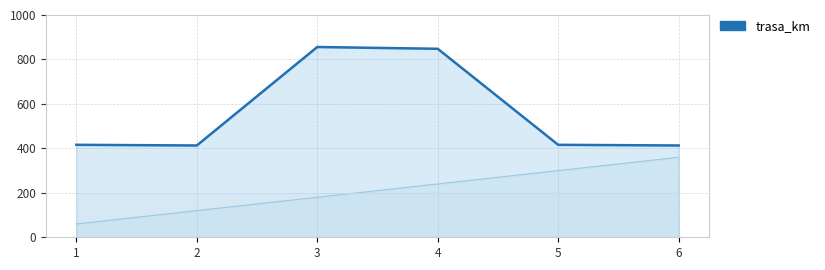

Does the chart display data point markers on the line(s)?

No